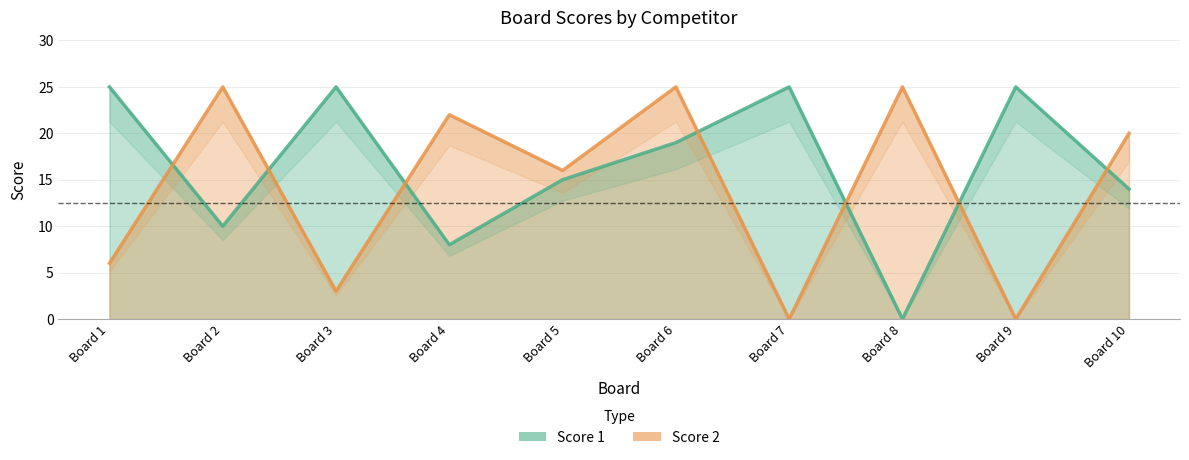

How many times do Score 1 and Score 2 cross each other?

7